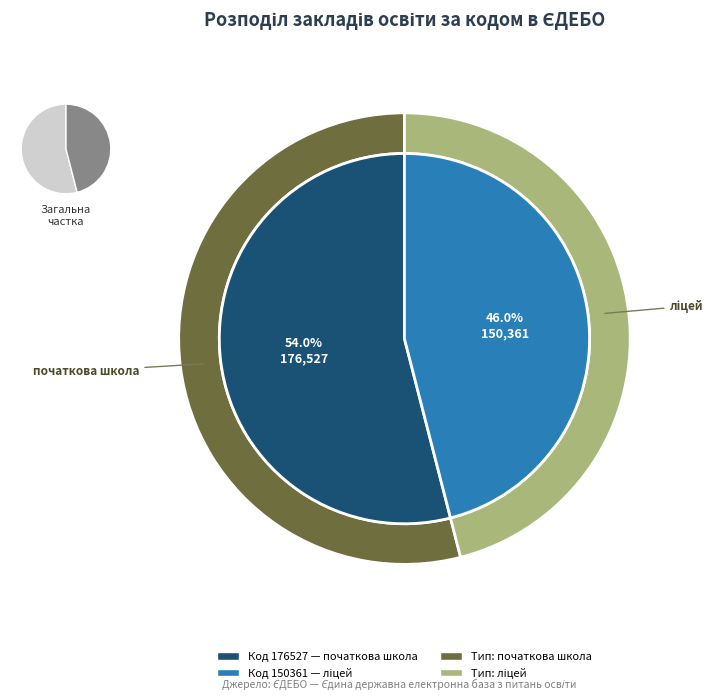

Count the number of slices in the pie.

2